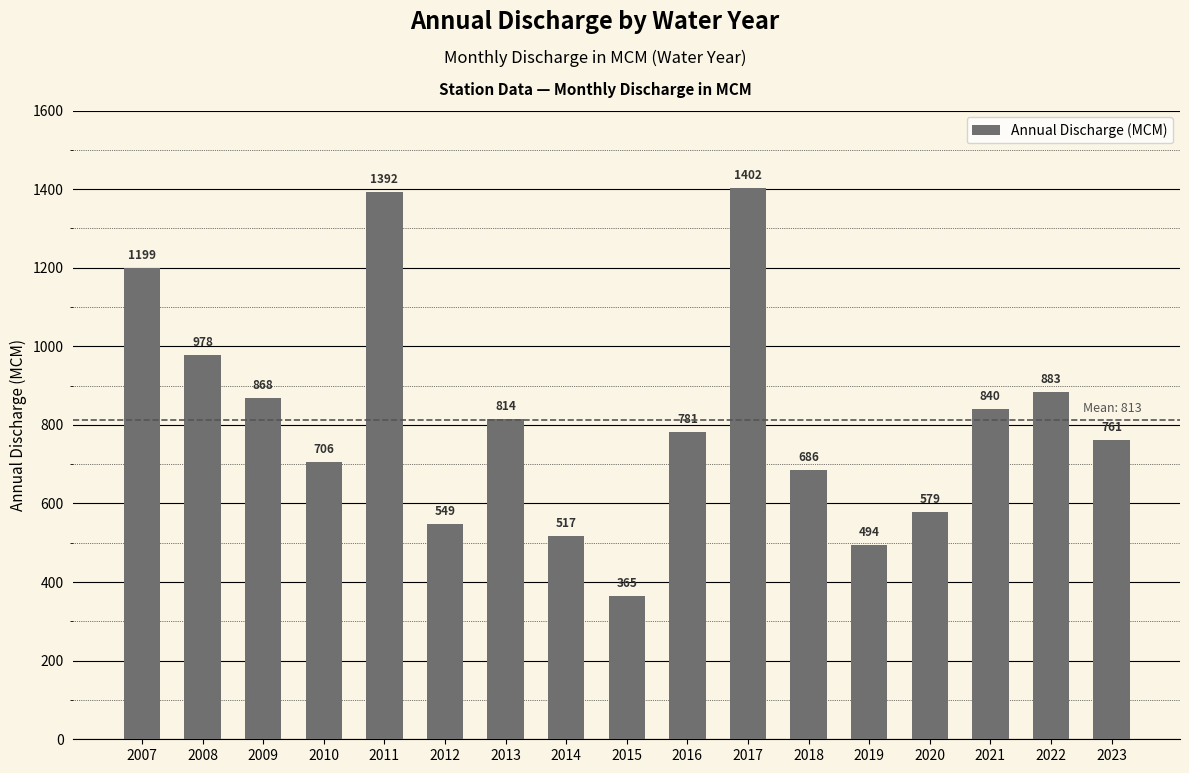

The value at 2023 is 506.0. True or false?

False